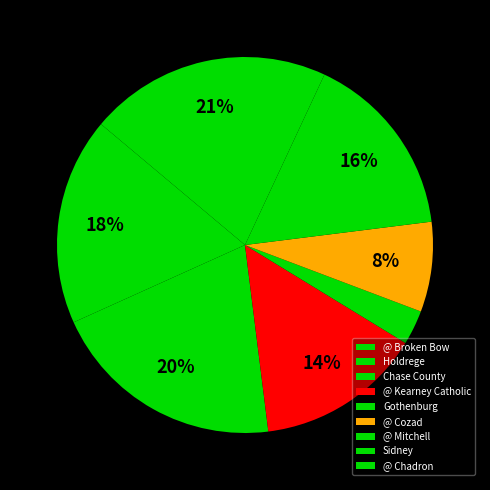

How many slices are in this pie chart?

9